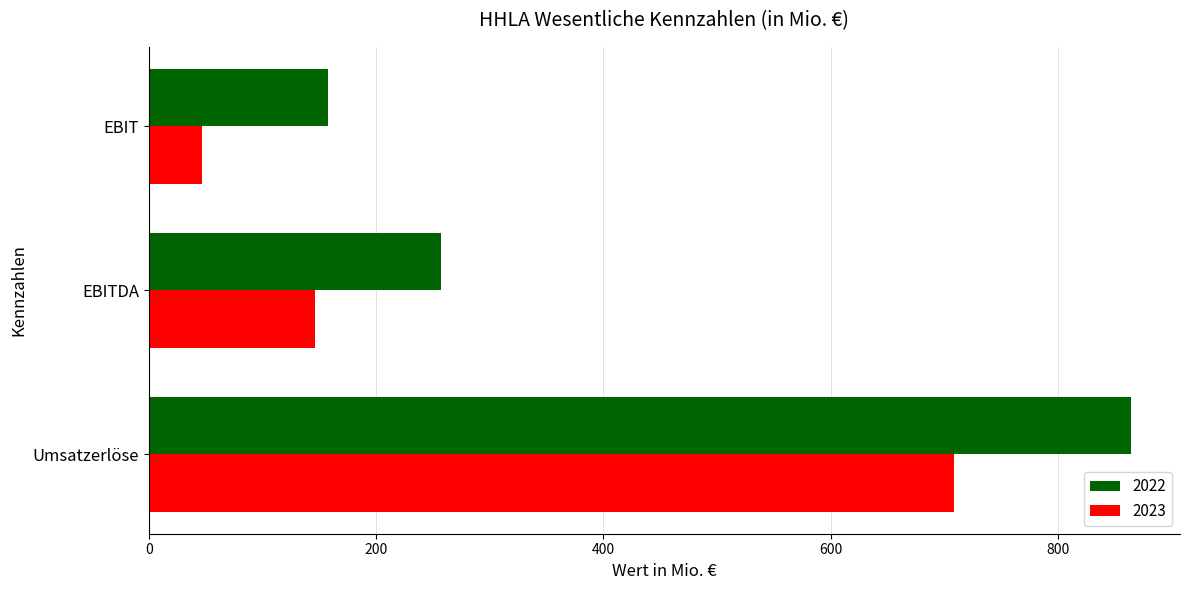

What is the difference between the maximum and minimum values in the 2023 series?

661.6